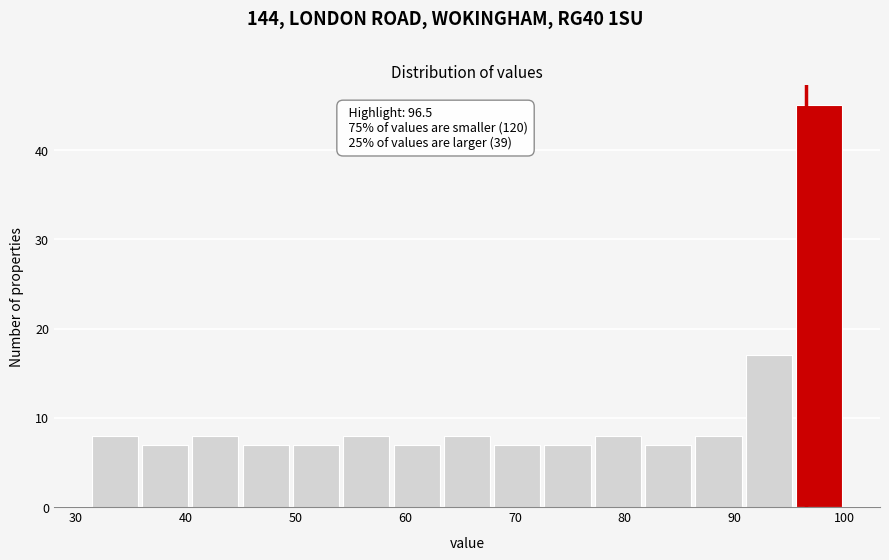

Over which range of the x-axis is the bar tallest?

95 to 100